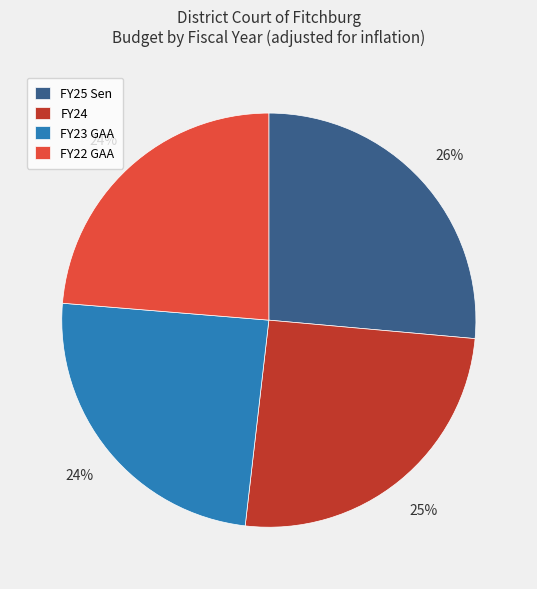

Which has a higher value, FY25 Sen or FY22 GAA?

FY25 Sen